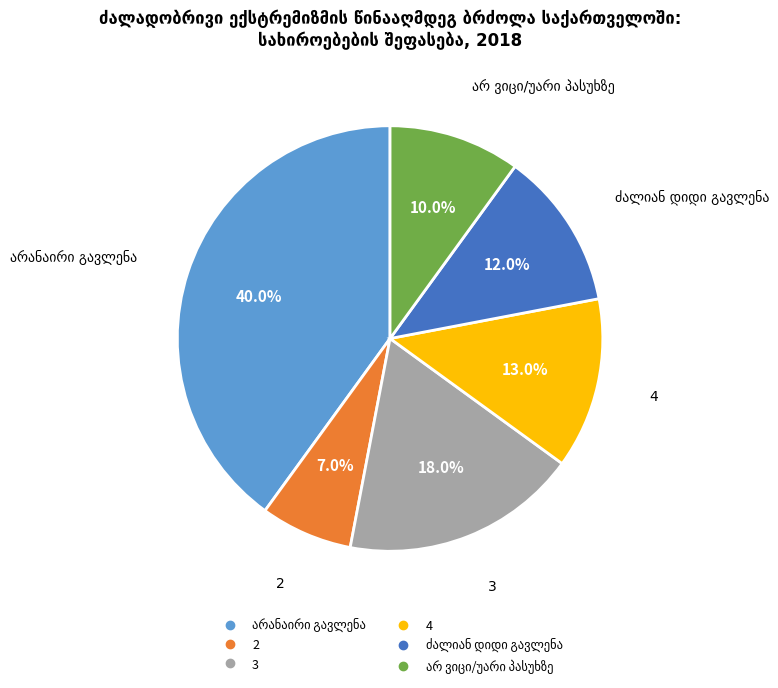

Does any single category account for the majority?

No